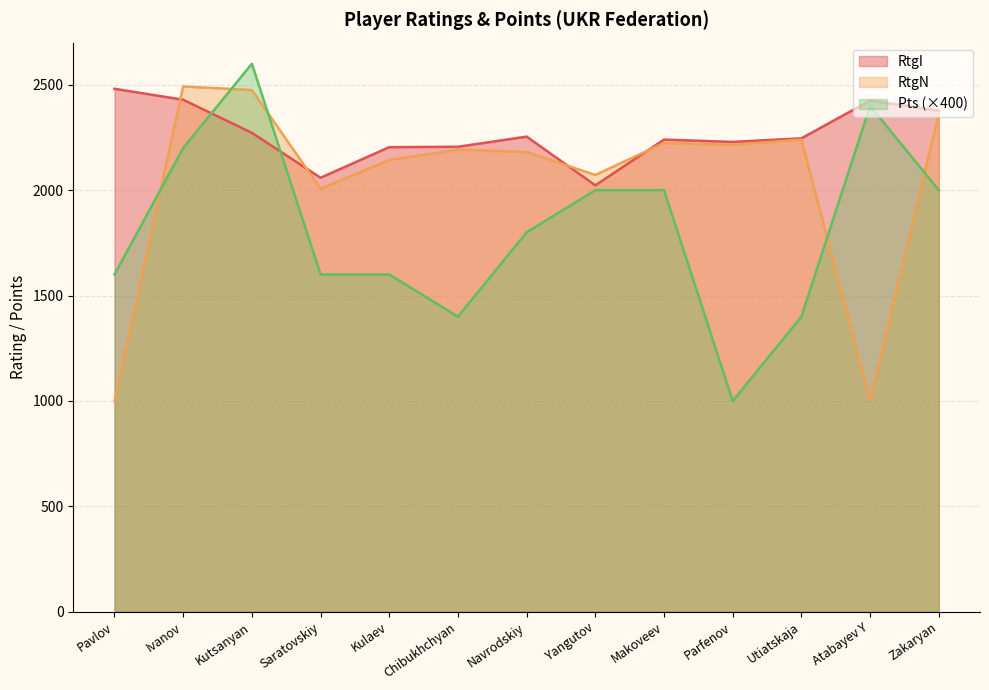

How many lines are shown in the chart?

3